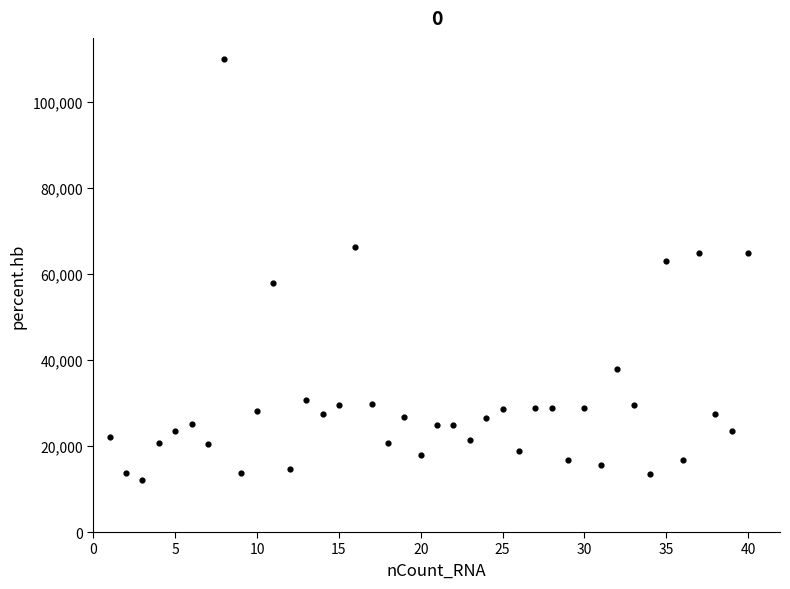

What Y value in the scatter plot is closest to 61127?

63071